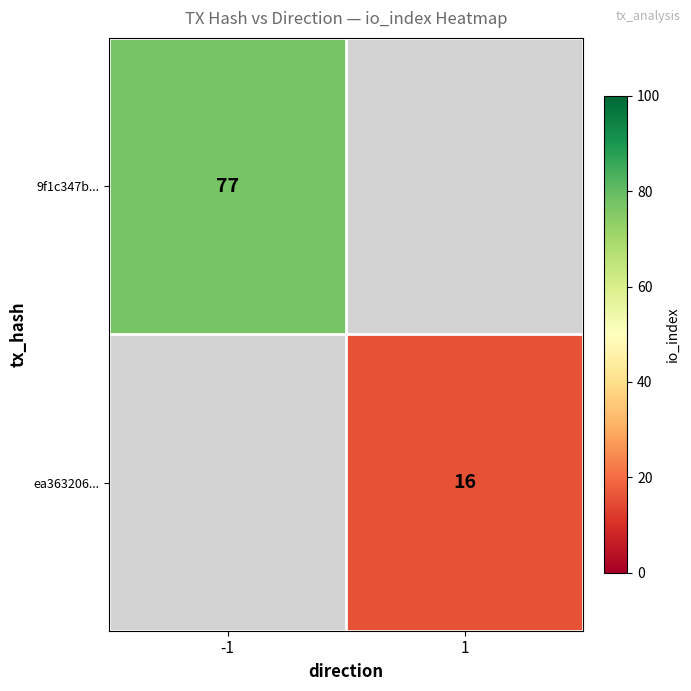

The 9f1c347b... series shows 77 at -1. True or false?

True